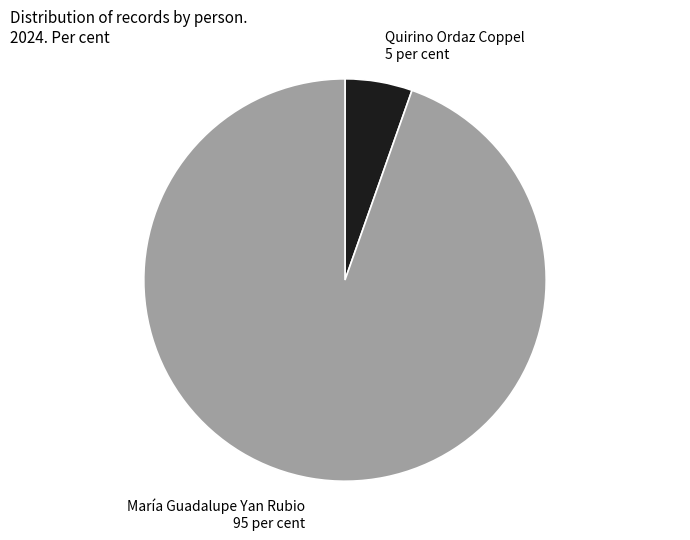

Is Quirino Ordaz Coppel 5 per cent the majority of the pie?

No